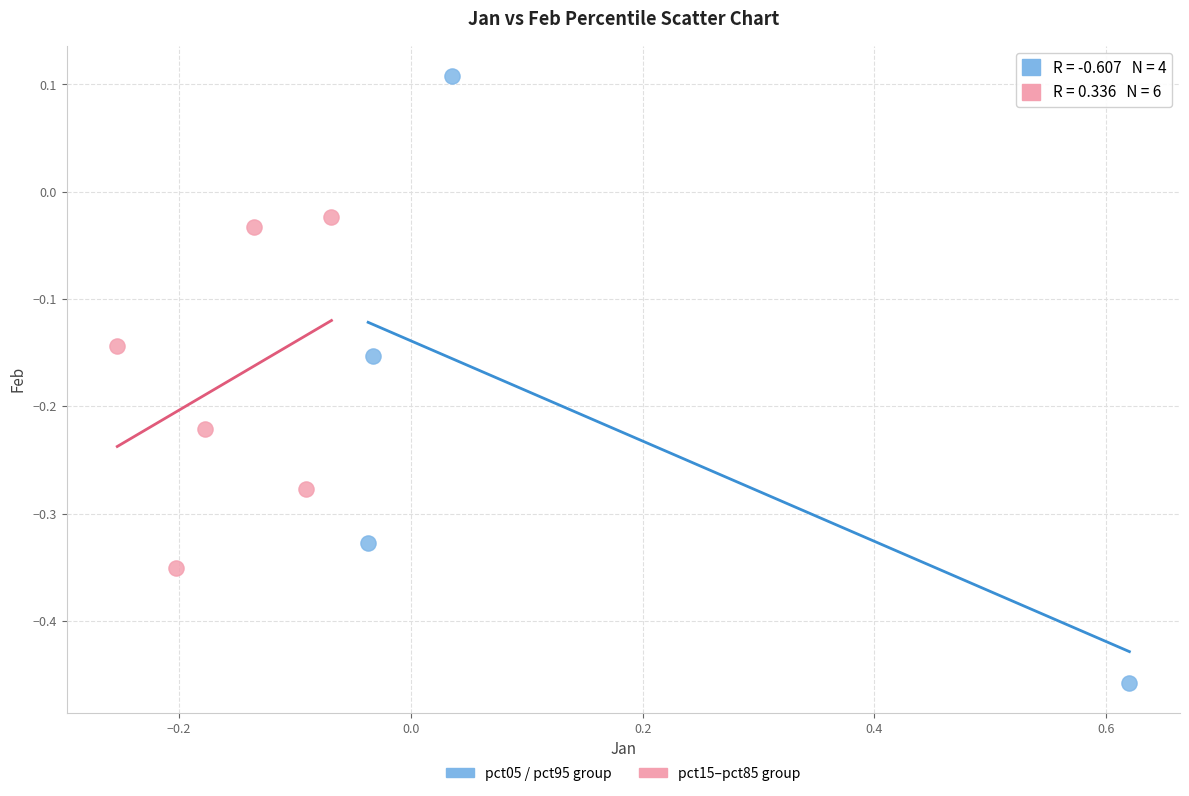

What are all the series names shown in the legend?

pct05 / pct95 group, pct15–pct85 group